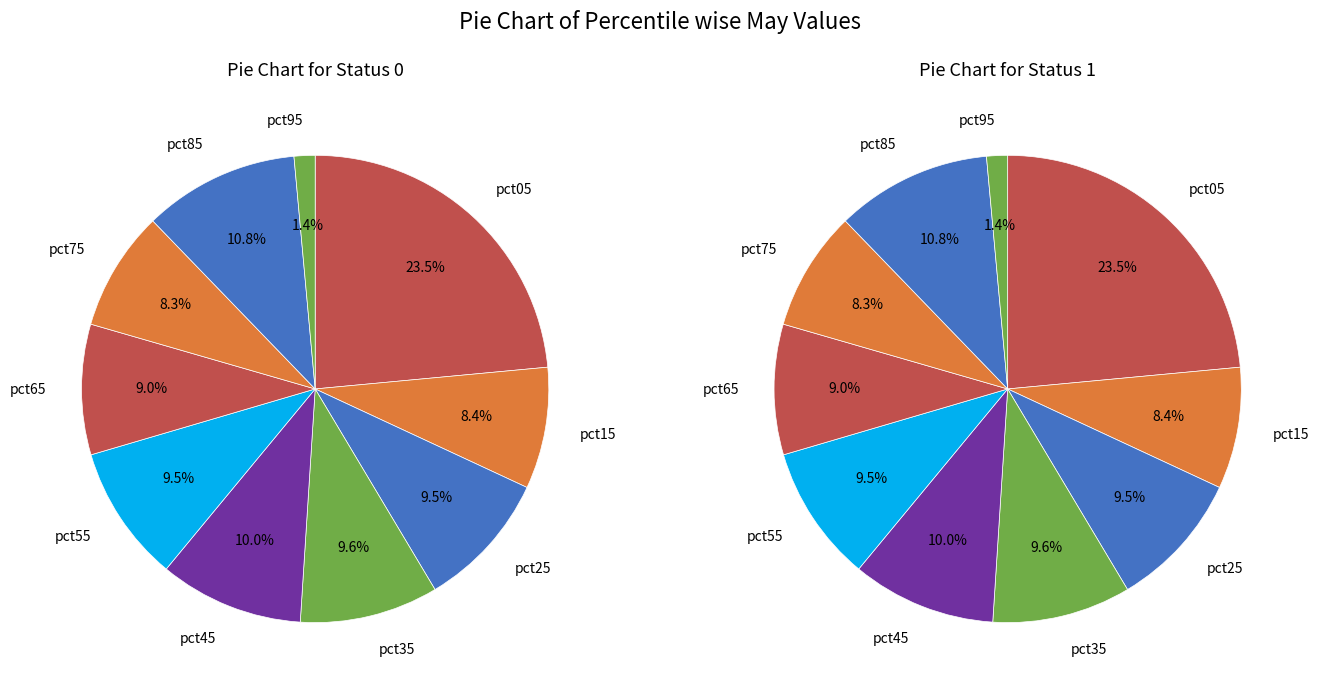

To the nearest percent, what is the difference between the largest and smallest slice percentages?

22%